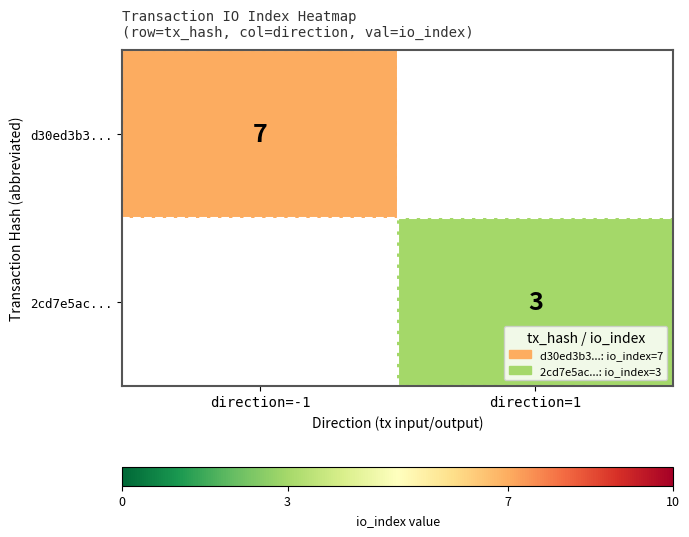

Is it true that d30ed3b3... equals 10 at direction=-1?

False